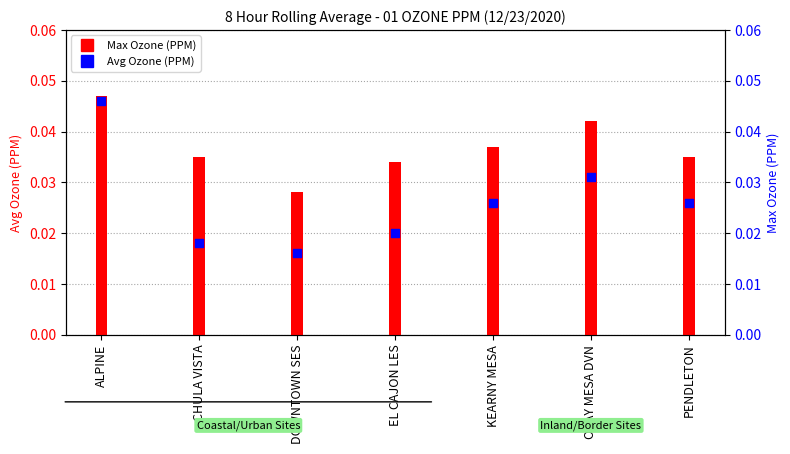

Which series has the largest total across all categories?

Max Ozone (PPM)